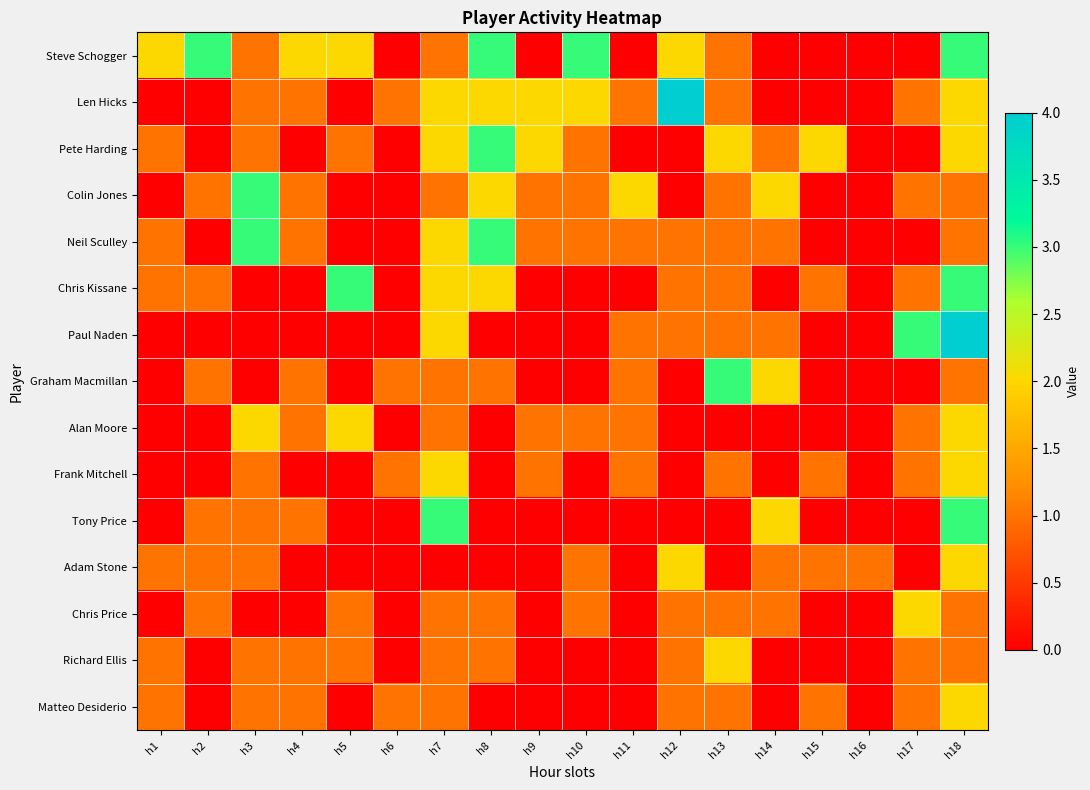

Reading left to right, list all the values displayed in this chart.

Steve Schogger: h1=2	h2=3	h3=1	h4=2	h5=2	h6=0	h7=1	h8=3	h9=0	h10=3	h11=0	h12=2	h13=1	h14=0	h15=0	h16=0	h17=0	h18=3
Len Hicks: h1=0	h2=0	h3=1	h4=1	h5=0	h6=1	h7=2	h8=2	h9=2	h10=2	h11=1	h12=4	h13=1	h14=0	h15=0	h16=0	h17=1	h18=2
Pete Harding: h1=1	h2=0	h3=1	h4=0	h5=1	h6=0	h7=2	h8=3	h9=2	h10=1	h11=0	h12=0	h13=2	h14=1	h15=2	h16=0	h17=0	h18=2
Colin Jones: h1=0	h2=1	h3=3	h4=1	h5=0	h6=0	h7=1	h8=2	h9=1	h10=1	h11=2	h12=0	h13=1	h14=2	h15=0	h16=0	h17=1	h18=1
Neil Sculley: h1=1	h2=0	h3=3	h4=1	h5=0	h6=0	h7=2	h8=3	h9=1	h10=1	h11=1	h12=1	h13=1	h14=1	h15=0	h16=0	h17=0	h18=1
Chris Kissane: h1=1	h2=1	h3=0	h4=0	h5=3	h6=0	h7=2	h8=2	h9=0	h10=0	h11=0	h12=1	h13=1	h14=0	h15=1	h16=0	h17=1	h18=3
Paul Naden: h1=0	h2=0	h3=0	h4=0	h5=0	h6=0	h7=2	h8=0	h9=0	h10=0	h11=1	h12=1	h13=1	h14=1	h15=0	h16=0	h17=3	h18=4
Graham Macmillan: h1=0	h2=1	h3=0	h4=1	h5=0	h6=1	h7=1	h8=1	h9=0	h10=0	h11=1	h12=0	h13=3	h14=2	h15=0	h16=0	h17=0	h18=1
Alan Moore: h1=0	h2=0	h3=2	h4=1	h5=2	h6=0	h7=1	h8=0	h9=1	h10=1	h11=1	h12=0	h13=0	h14=0	h15=0	h16=0	h17=1	h18=2
Frank Mitchell: h1=0	h2=0	h3=1	h4=0	h5=0	h6=1	h7=2	h8=0	h9=1	h10=0	h11=1	h12=0	h13=1	h14=0	h15=1	h16=0	h17=1	h18=2
Tony Price: h1=0	h2=1	h3=1	h4=1	h5=0	h6=0	h7=3	h8=0	h9=0	h10=0	h11=0	h12=0	h13=0	h14=2	h15=0	h16=0	h17=0	h18=3
Adam Stone: h1=1	h2=1	h3=1	h4=0	h5=0	h6=0	h7=0	h8=0	h9=0	h10=1	h11=0	h12=2	h13=0	h14=1	h15=1	h16=1	h17=0	h18=2
Chris Price: h1=0	h2=1	h3=0	h4=0	h5=1	h6=0	h7=1	h8=1	h9=0	h10=1	h11=0	h12=1	h13=1	h14=1	h15=0	h16=0	h17=2	h18=1
Richard Ellis: h1=1	h2=0	h3=1	h4=1	h5=1	h6=0	h7=1	h8=1	h9=0	h10=0	h11=0	h12=1	h13=2	h14=0	h15=0	h16=0	h17=1	h18=1
Matteo Desiderio: h1=1	h2=0	h3=1	h4=1	h5=0	h6=1	h7=1	h8=0	h9=0	h10=0	h11=0	h12=1	h13=1	h14=0	h15=1	h16=0	h17=1	h18=2